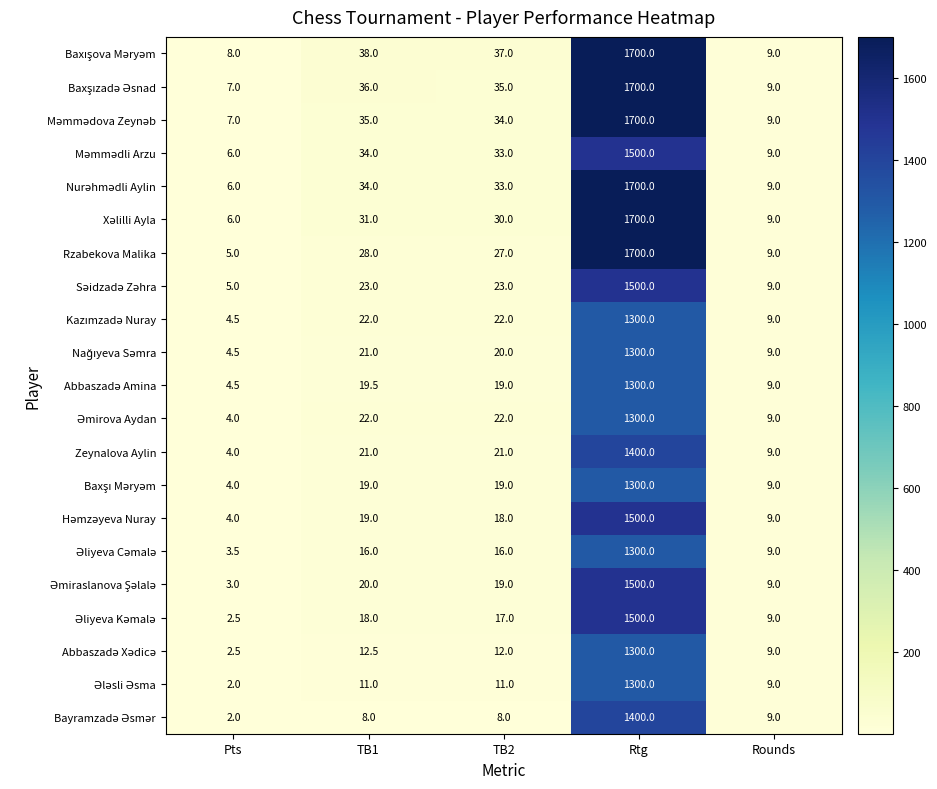

Which series changed the most between TB1 and Rtg?

Rzabekova Malika